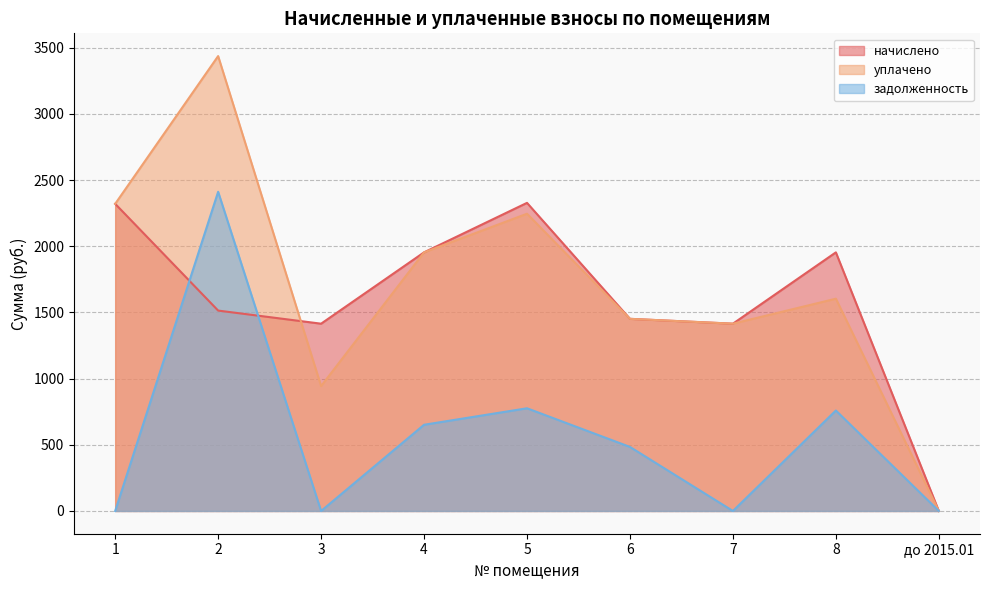

Rank the categories by задолженность value from highest to lowest.

2, 5, 8, 4, 6, 1, 3, 7, до 2015.01